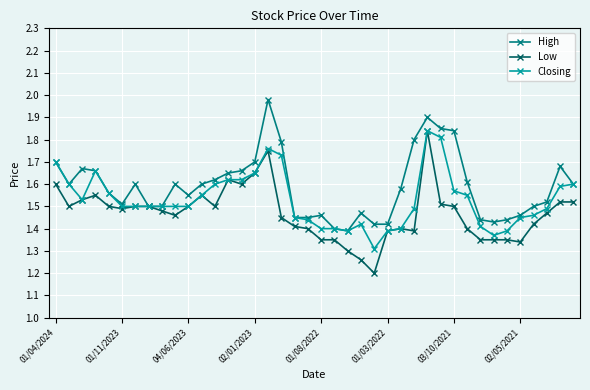

Count the Low values in the range 1 to 2.

40